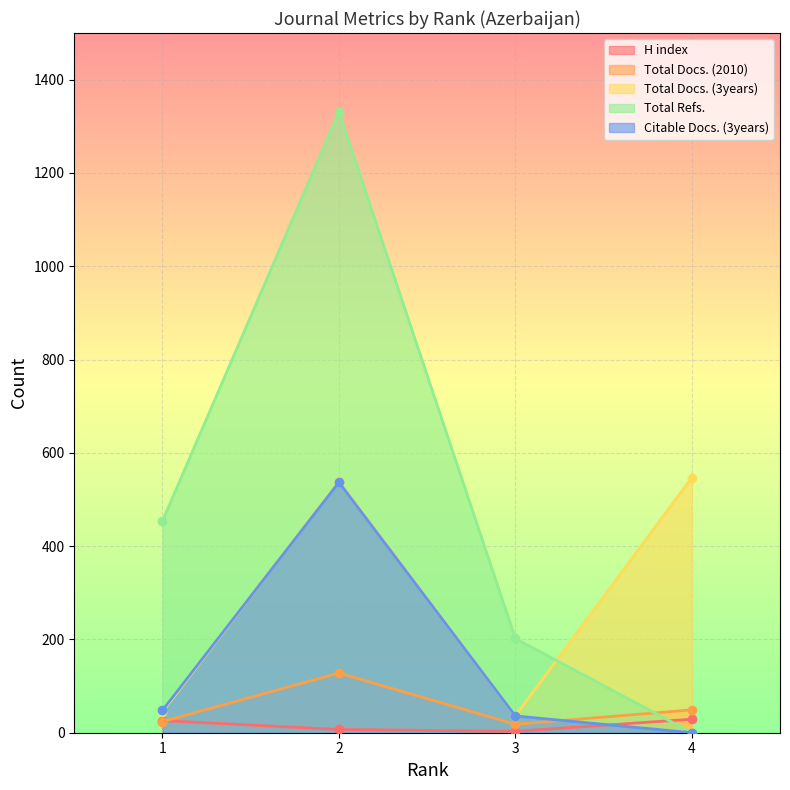

Between which two adjacent categories do Citable Docs. (3years) and Total Docs. (2010) first intersect?

3 and 4